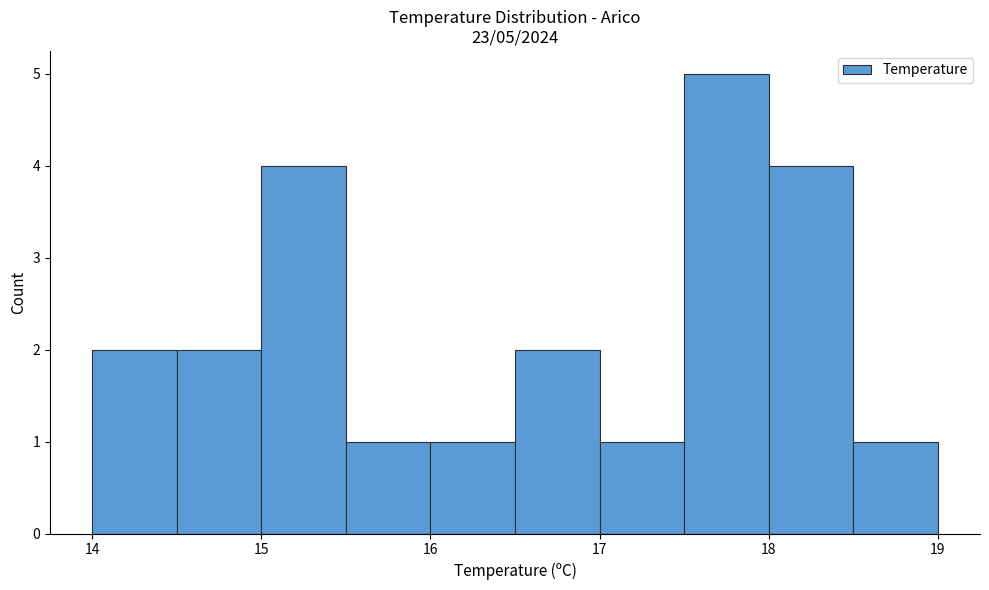

Over which range of the x-axis is the bar tallest?

17.5 to 18.0